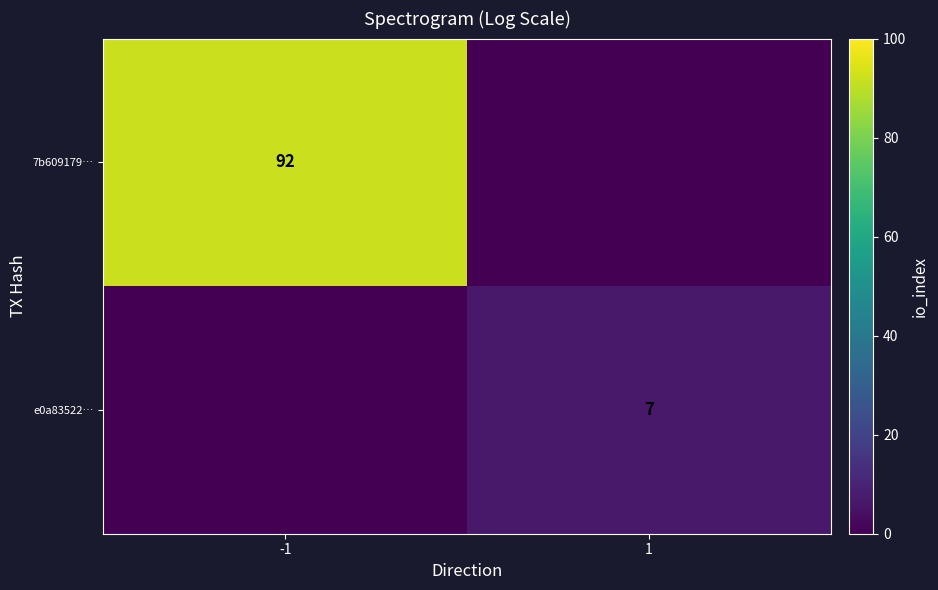

Is the value of 7b609179… at -1 greater than the value of e0a83522… at 1?

Yes